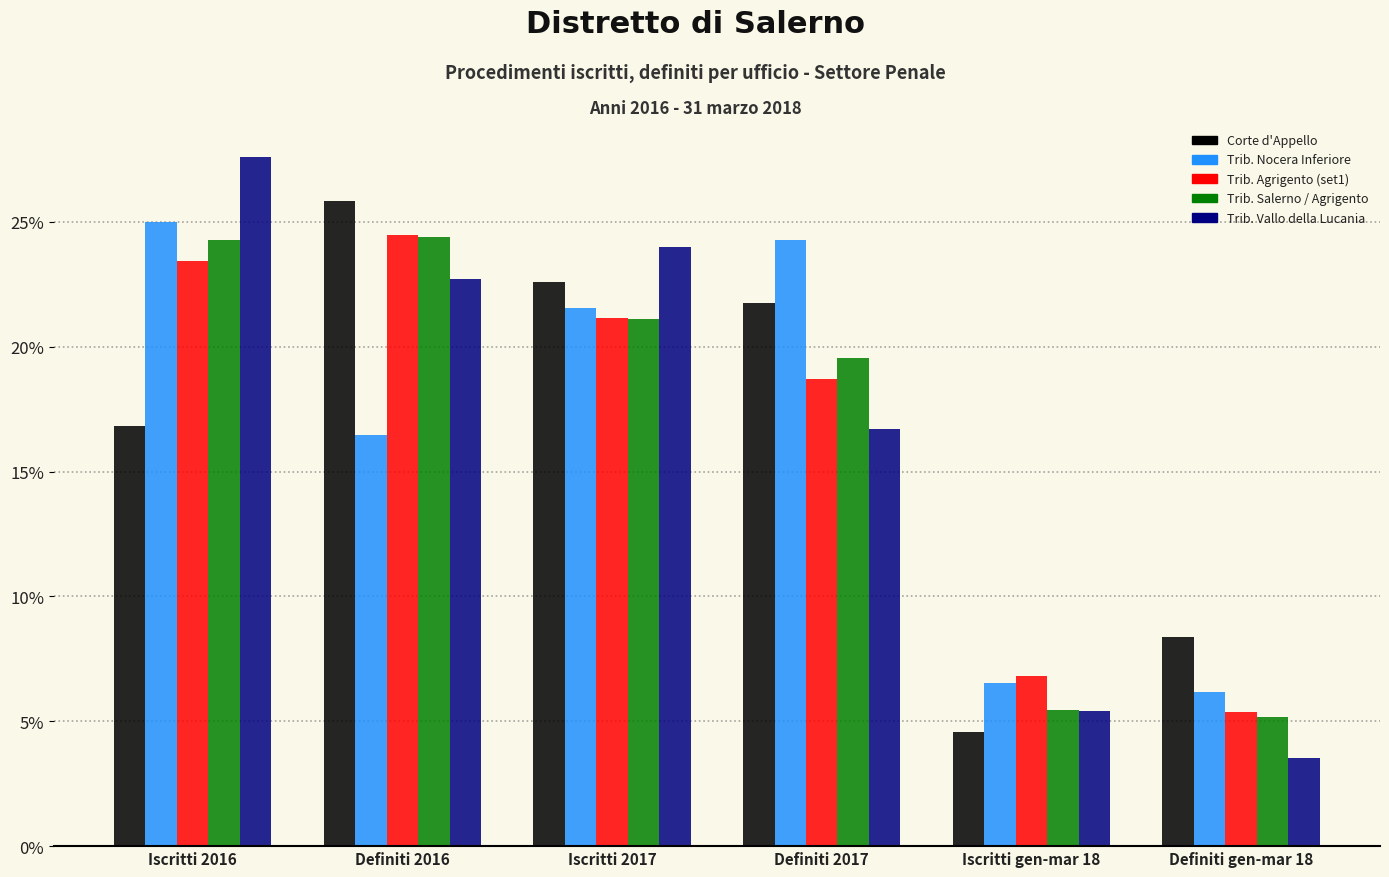

Does the chart contain stacked bars?

No